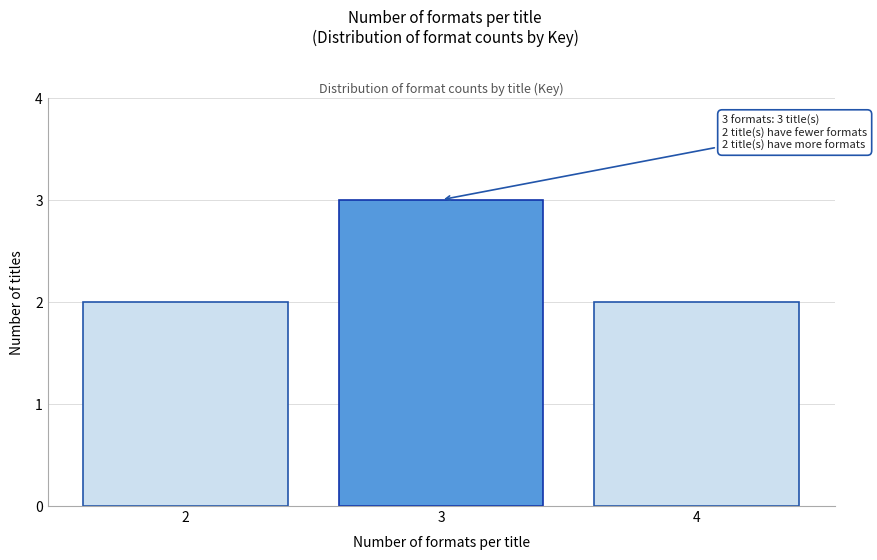

Reading right to left, what are all the values shown in this chart?

4=2	3=3	2=2